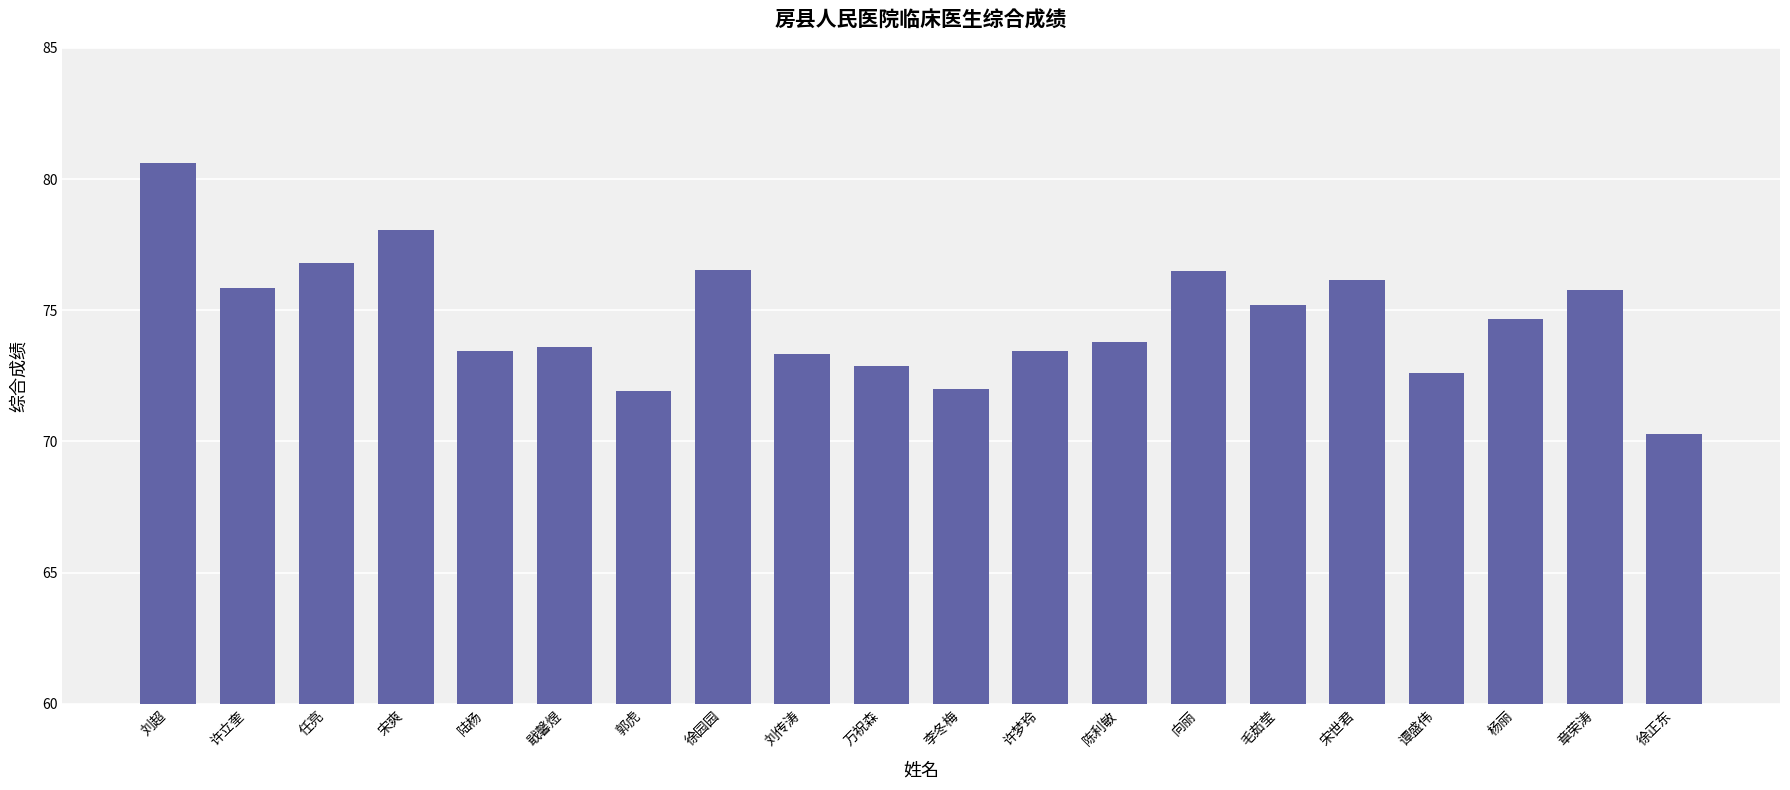

Which category has the lowest value across all series?

徐正东